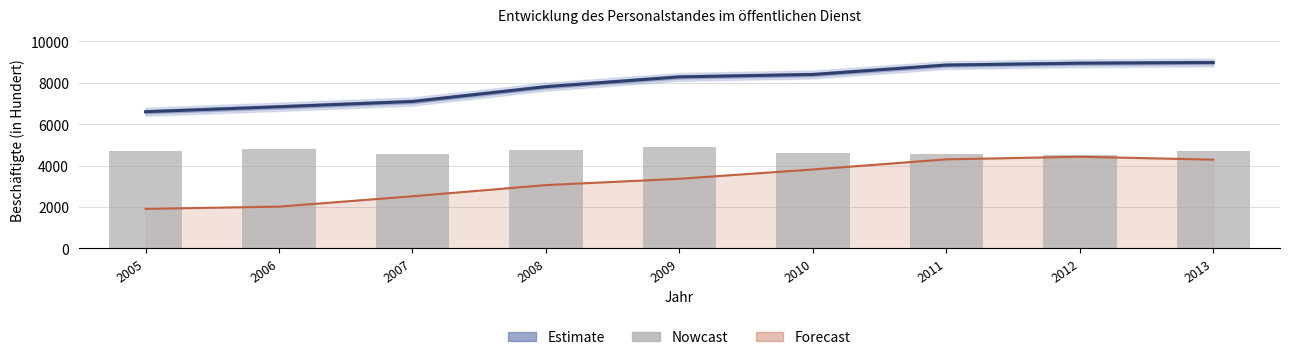

At how many categories does at least one series exceed 8437?

3